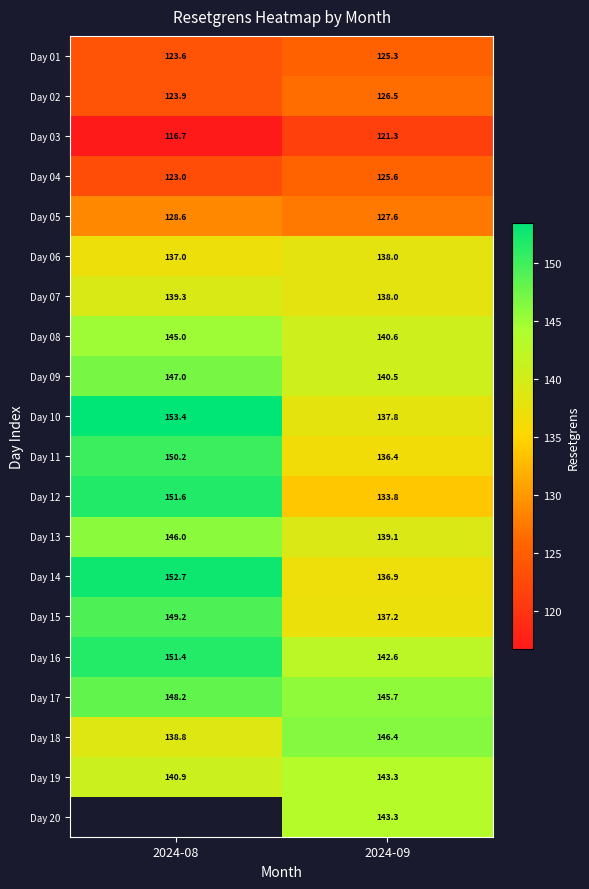

Is the value of Day 06 at 2024-08 greater than the value of Day 11 at 2024-09?

Yes